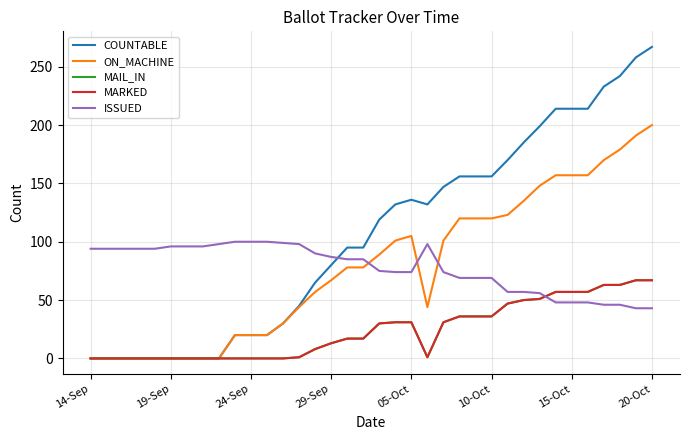

What is the value of the MARKED point at the 26th from the left?

36